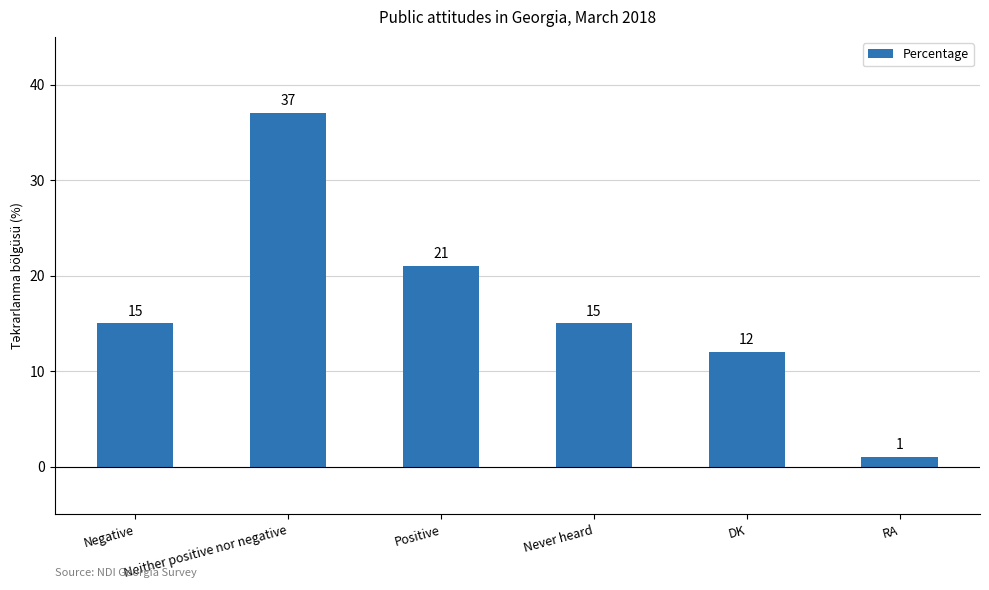

Which has a higher value, Neither positive nor negative or DK?

Neither positive nor negative